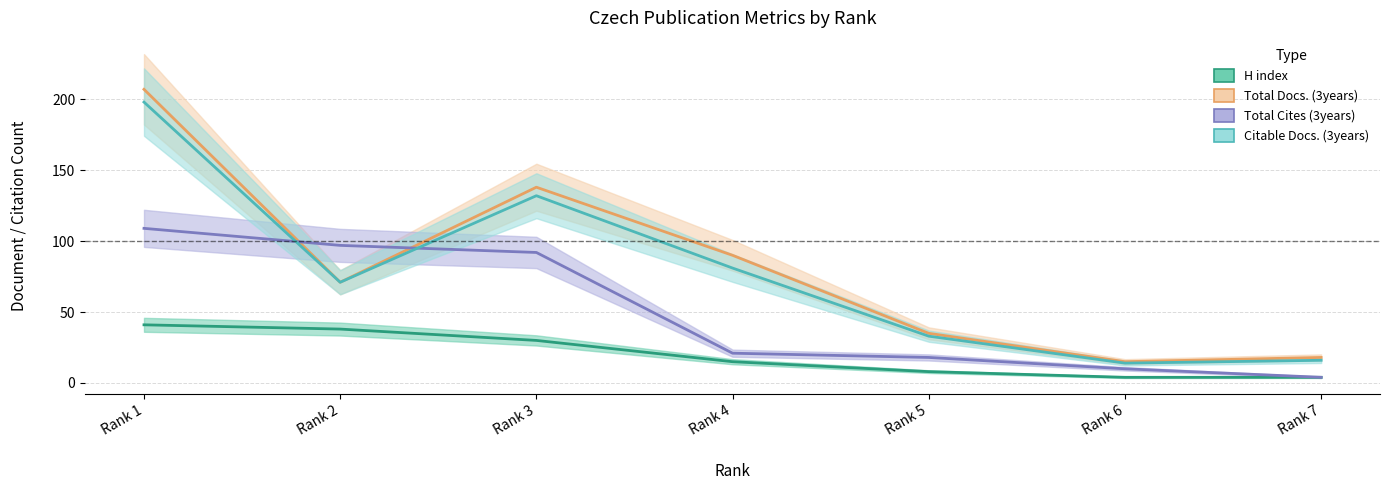

List the labels in order of Total Docs. (3years) value, largest first.

Rank 1, Rank 3, Rank 4, Rank 2, Rank 5, Rank 7, Rank 6